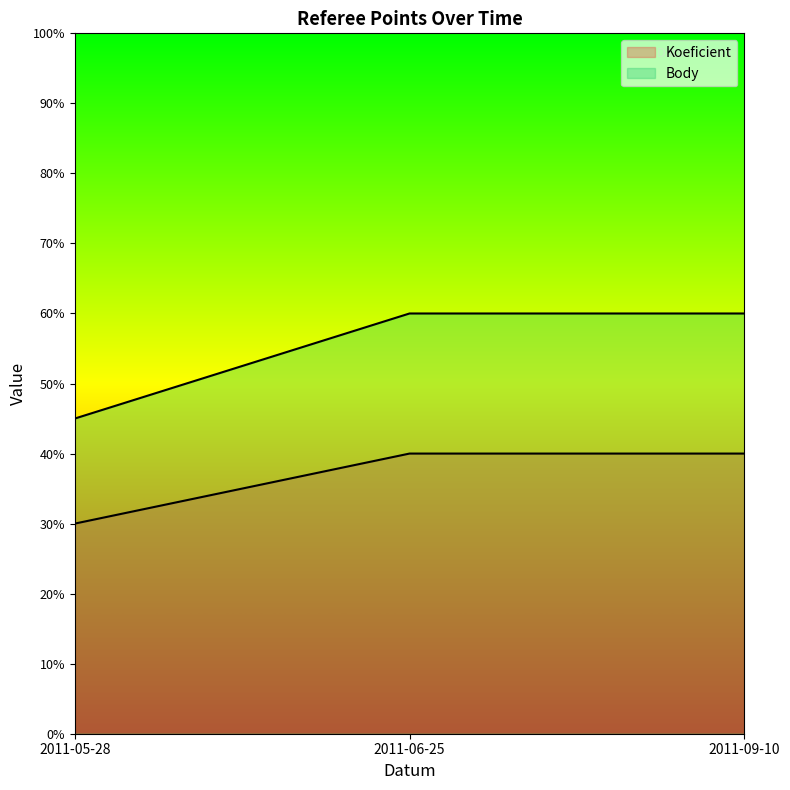

Which label corresponds to the smallest value in the chart?

2011-05-28